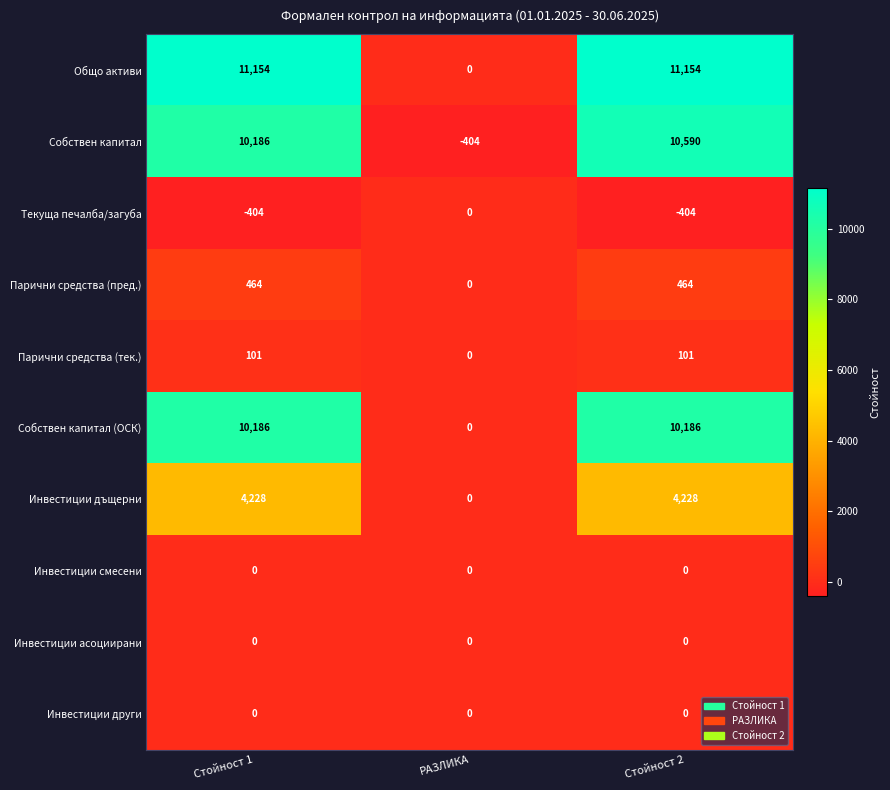

What is the sum of the Парични средства (тек.) values at РАЗЛИКА and Стойност 2?

101